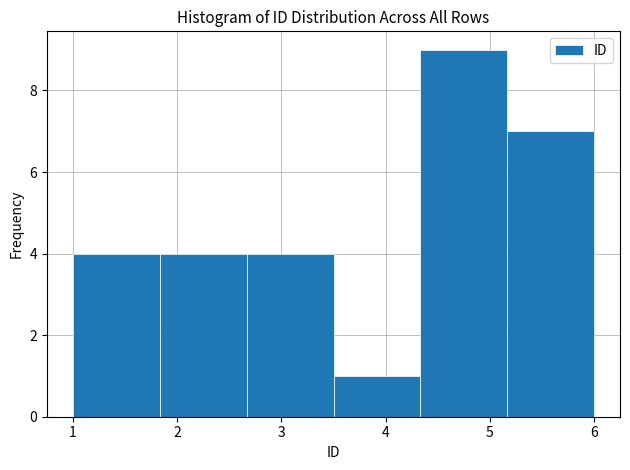

Reading left to right, list every bar in this chart as the range it spans on the x-axis followed by its height. Neither the bar edges nor the heights are printed on the chart, so give them approximately, as read against the axes.

1.0 to 1.8: 4
1.8 to 2.7: 4
2.7 to 3.5: 4
3.5 to 4.3: 1
4.3 to 5.2: 9
5.2 to 6.0: 7